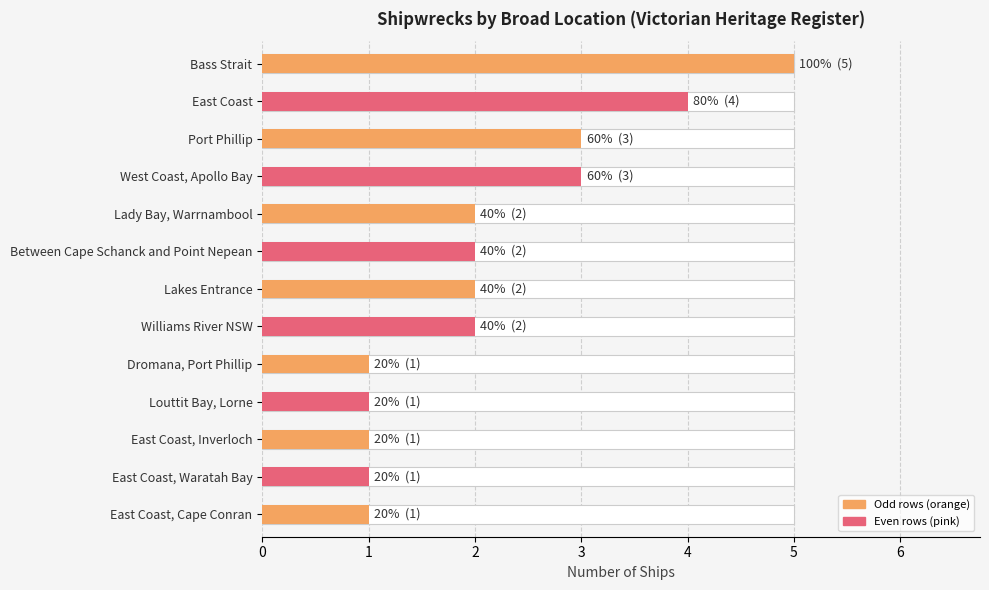

How many bars are there in total?

13